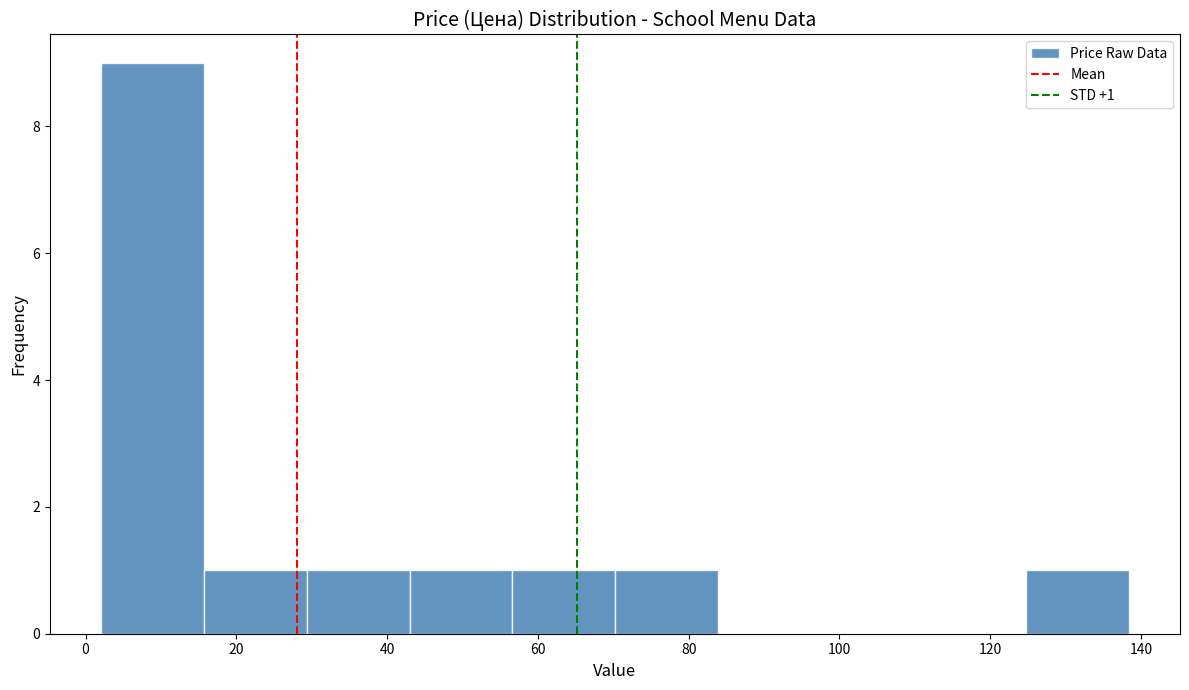

Which range on the x-axis has the tallest bar?

2 to 16